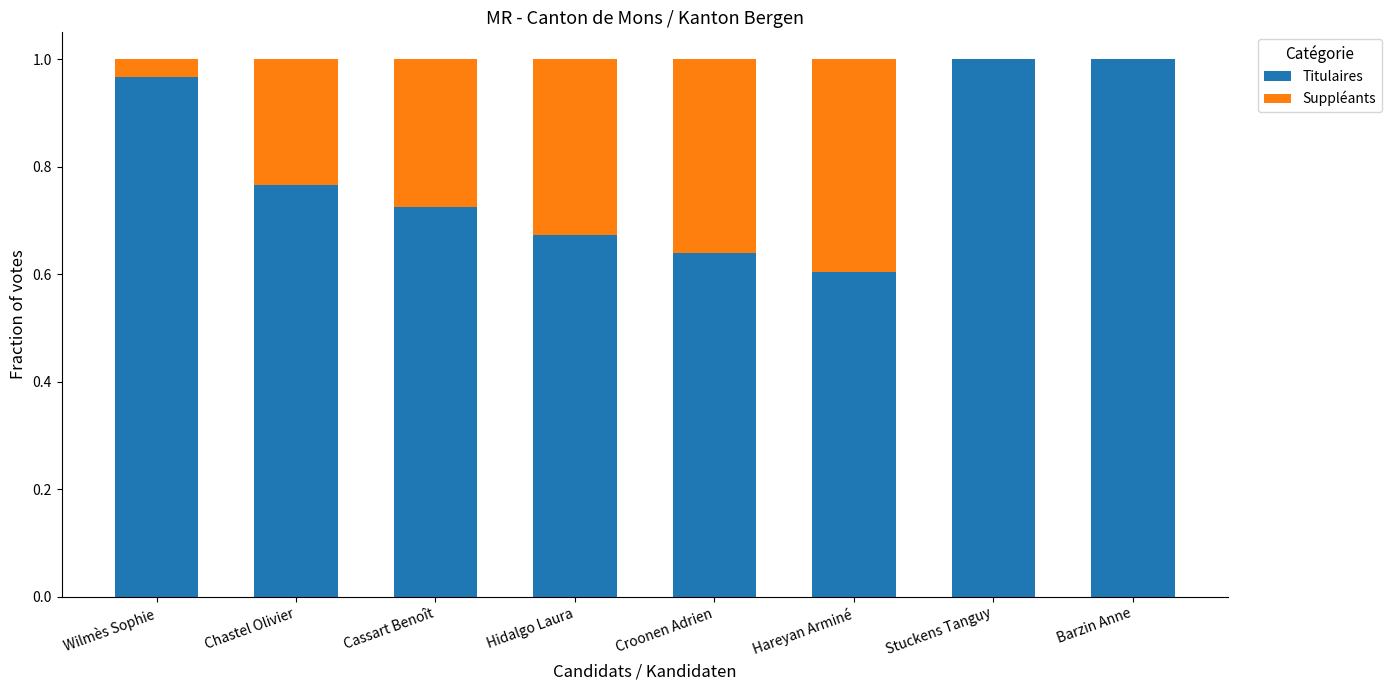

Is it true that Titulaires equals 1.0 at Stuckens Tanguy?

True